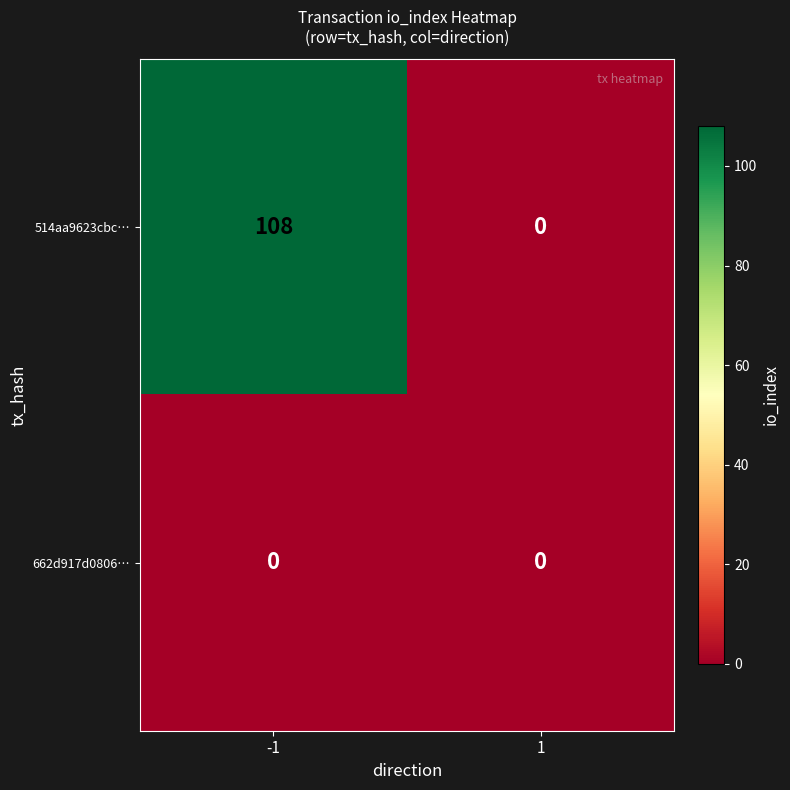

Reading right to left, what are all the values shown in this chart?

514aa9623cbc…: 0	108
662d917d0806…: 0	0